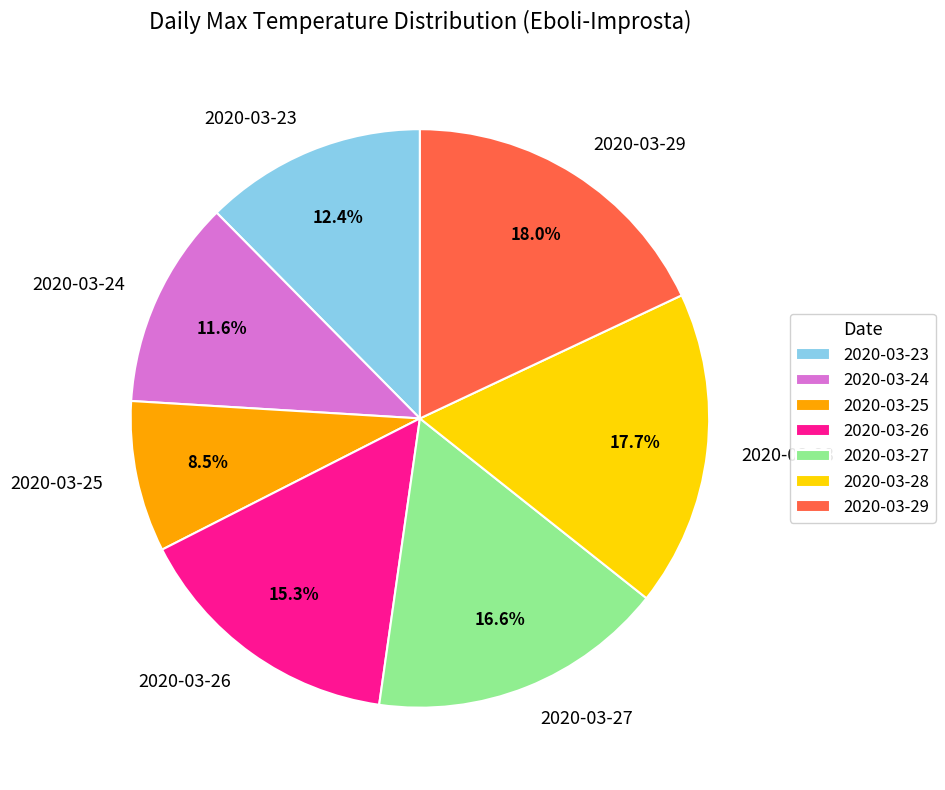

Is it true that 2020-03-27 is 26% of the pie?

False